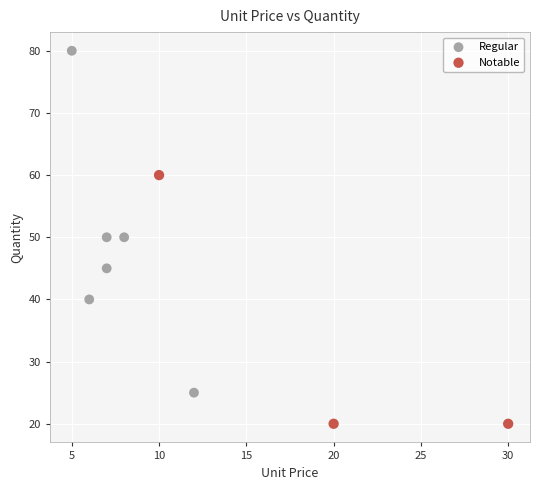

Which series has the widest spread of Y values?

Regular